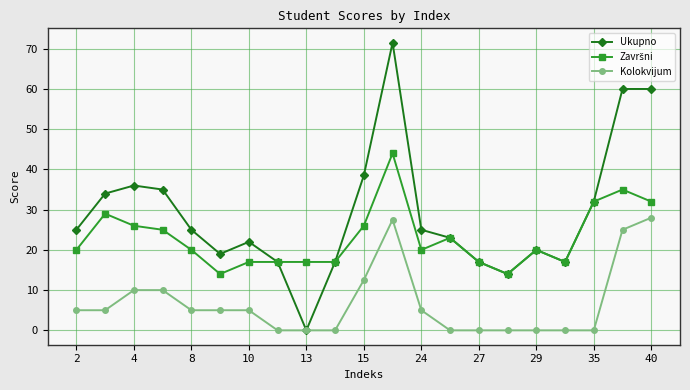

True or false: Ukupno has more than 0 points higher than both neighbors.

True